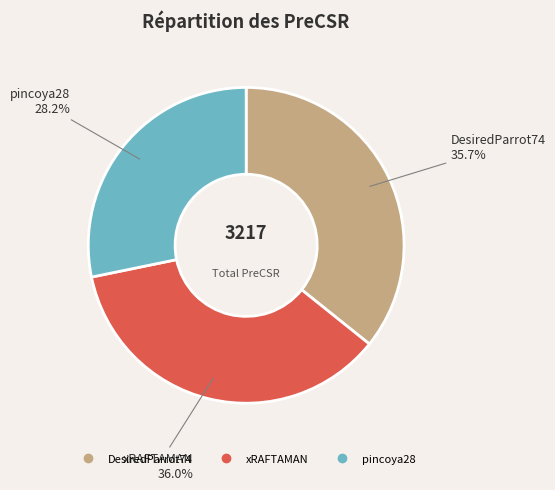

To the nearest percent, what is the difference between the largest and smallest slice percentages?

8%